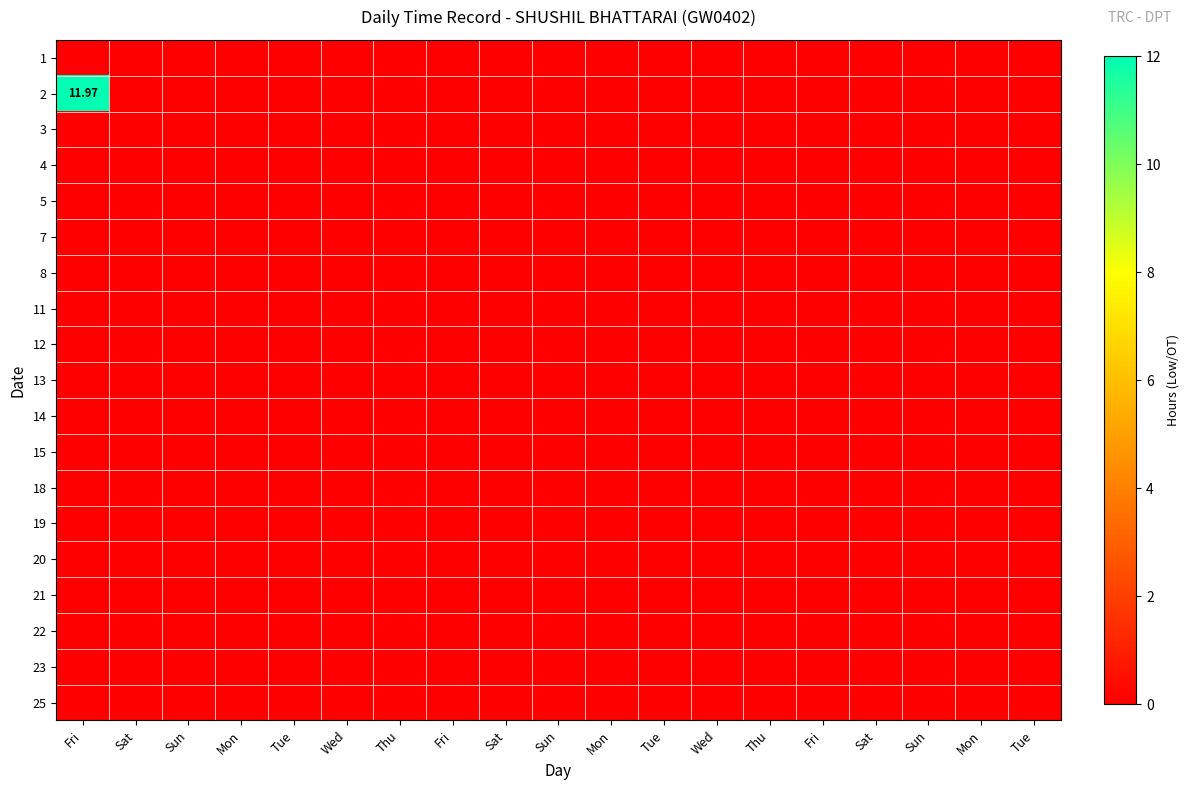

Rank the categories by 18 value from lowest to highest.

Fri, Sat, Sun, Mon, Tue, Wed, Thu, Fri, Sat, Sun, Mon, Tue, Wed, Thu, Fri, Sat, Sun, Mon, Tue